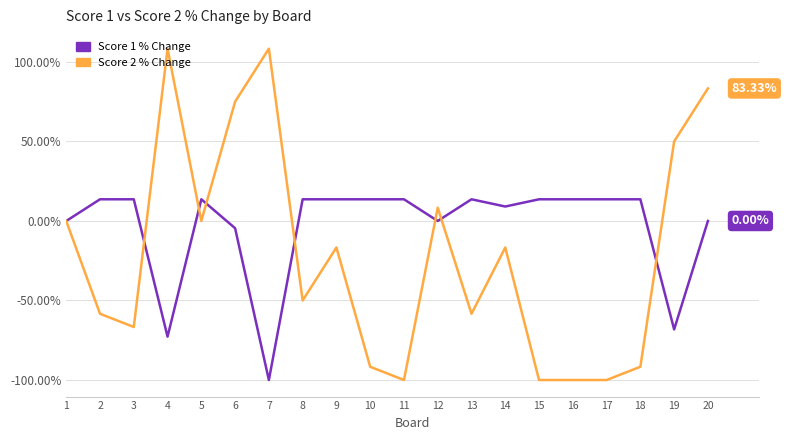

What is the difference between the highest and lowest values at 10?

105.3